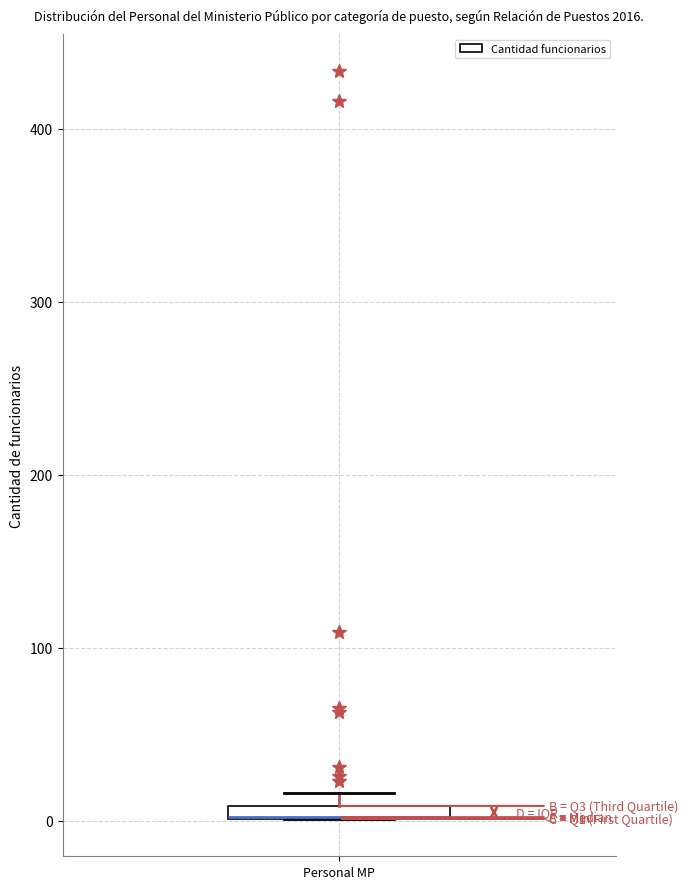

Where is the upper edge of the box for Personal MP on the y-axis? The values are not printed on the chart, so give them approximately, as read against the axis.

10